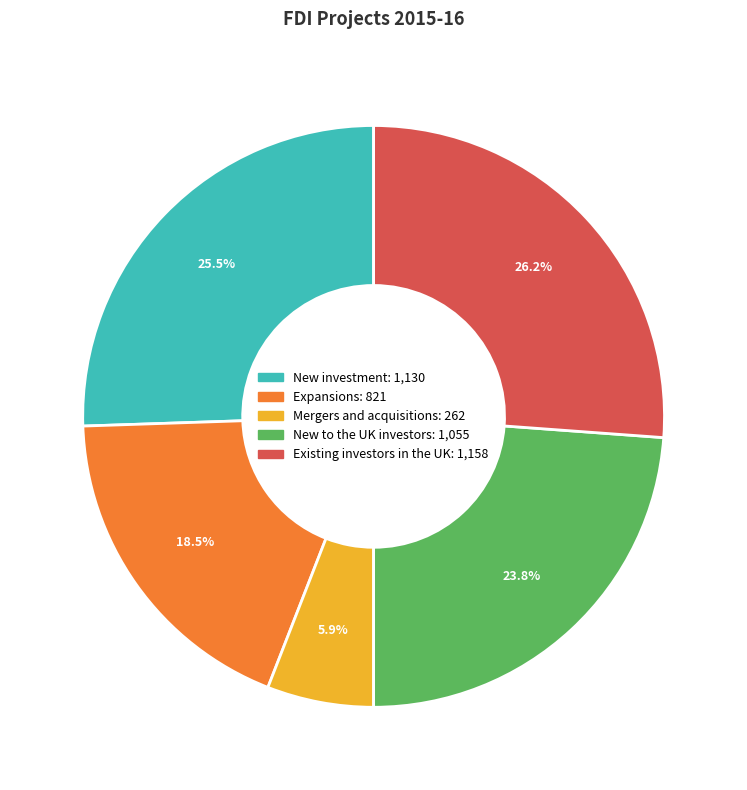

Approximately how many times larger is the value at Expansions compared to Mergers and acquisitions?

3.1